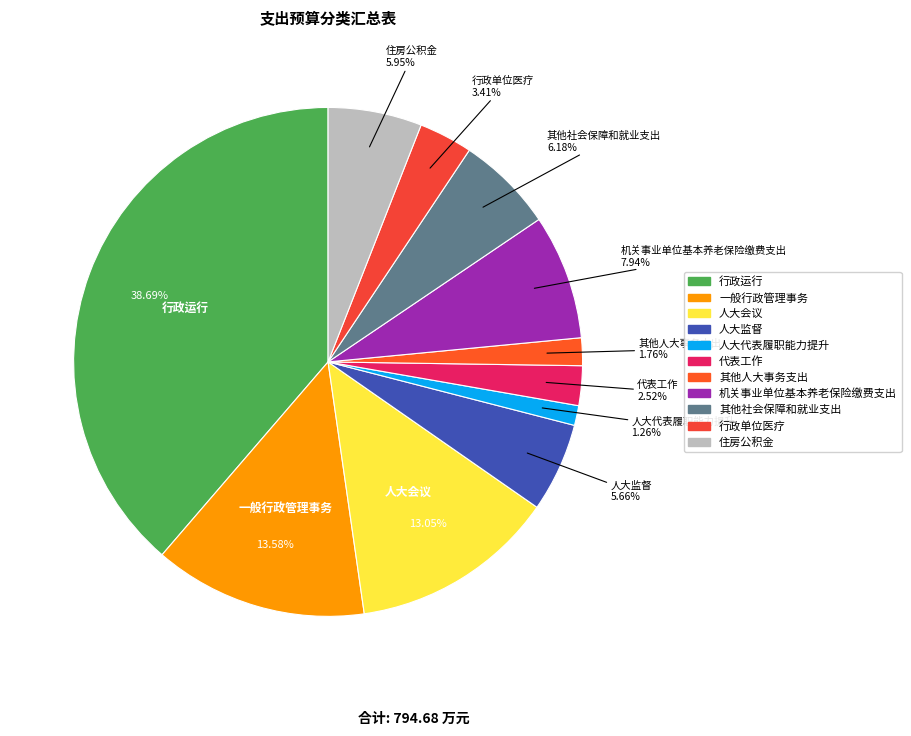

Is 住房公积金 the majority of the pie?

No